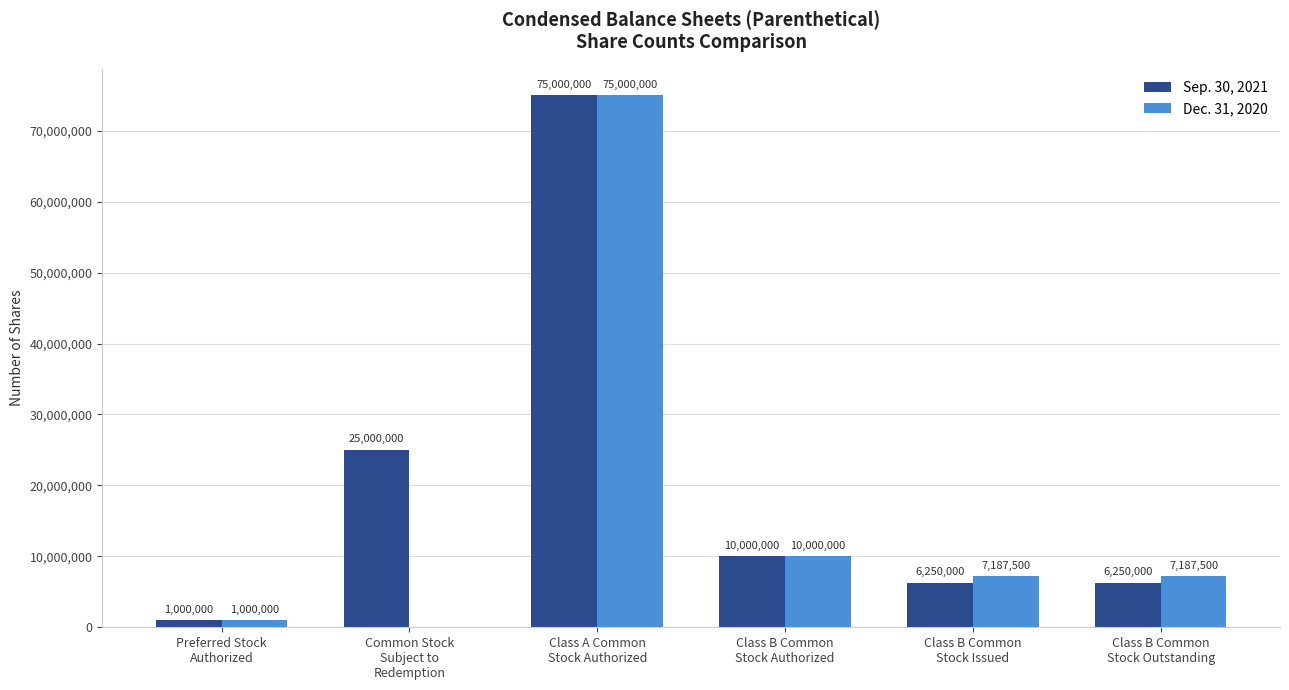

What is the maximum value shown in the chart?

75000000